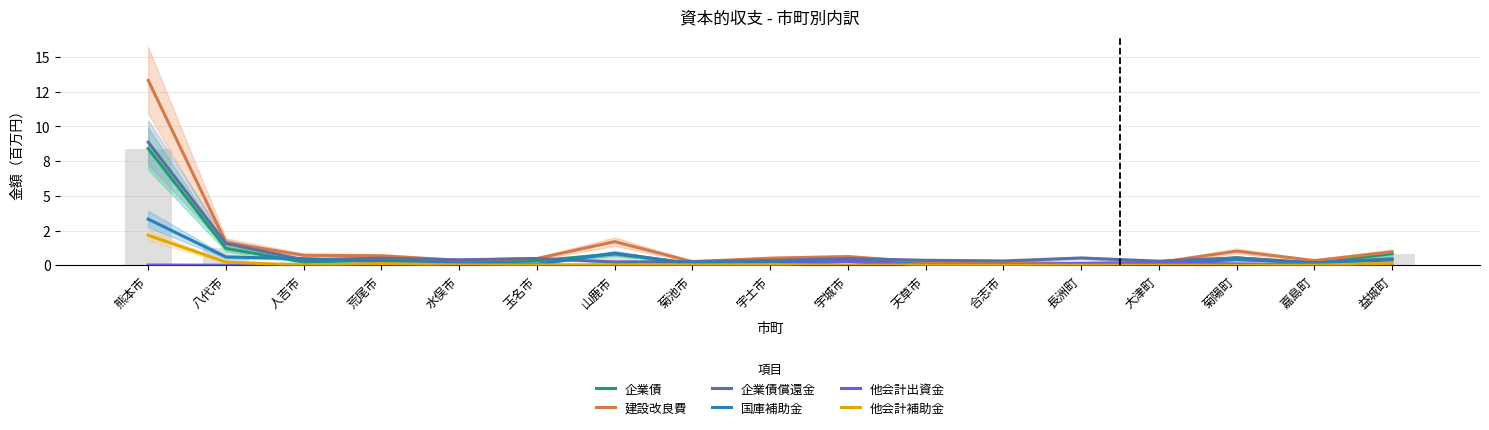

Which has a higher value, 天草市 or 水俣市?

水俣市